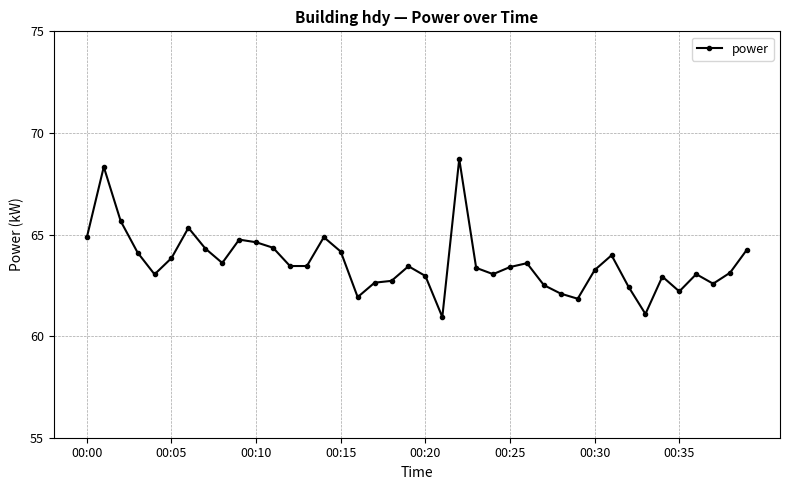

What is the greatest value displayed?

68.7